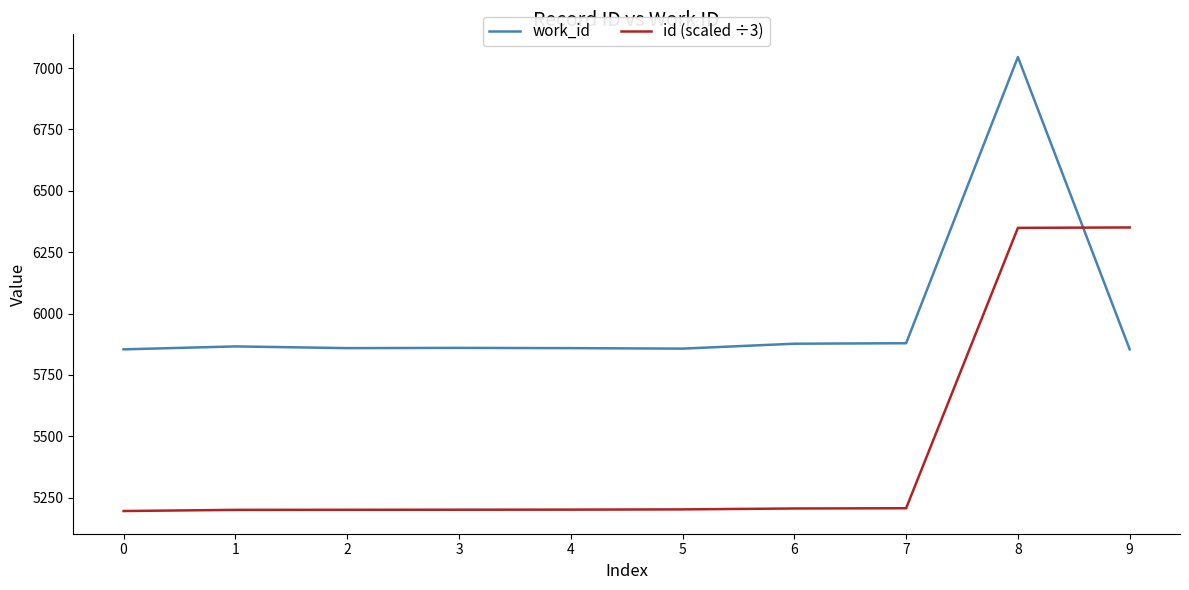

How many lines are shown in the chart?

2